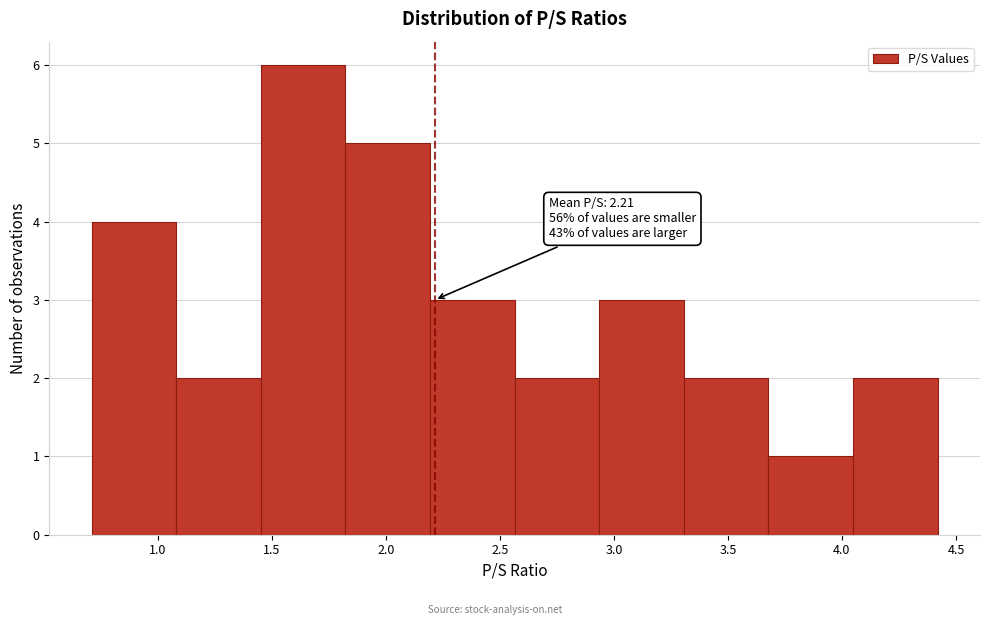

Which range on the x-axis has the tallest bar?

1.45 to 1.80